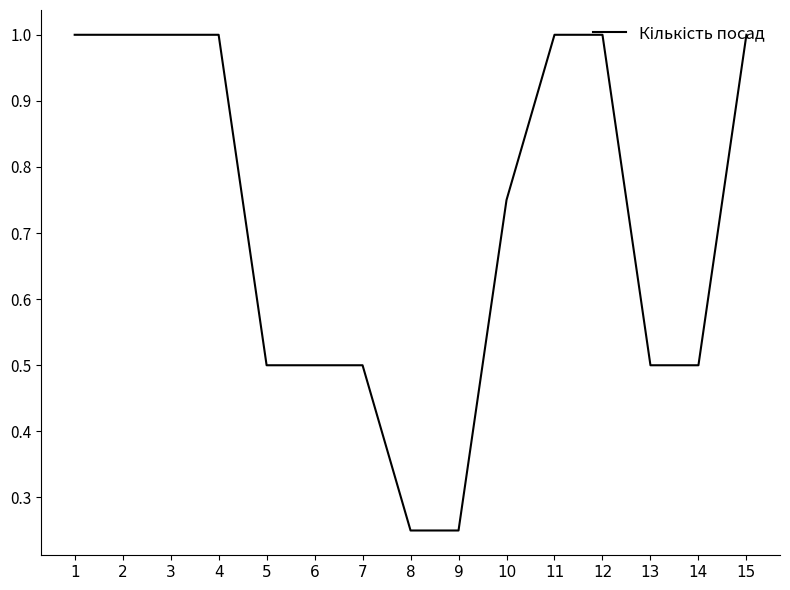

What is the maximum value shown in the chart?

1.0